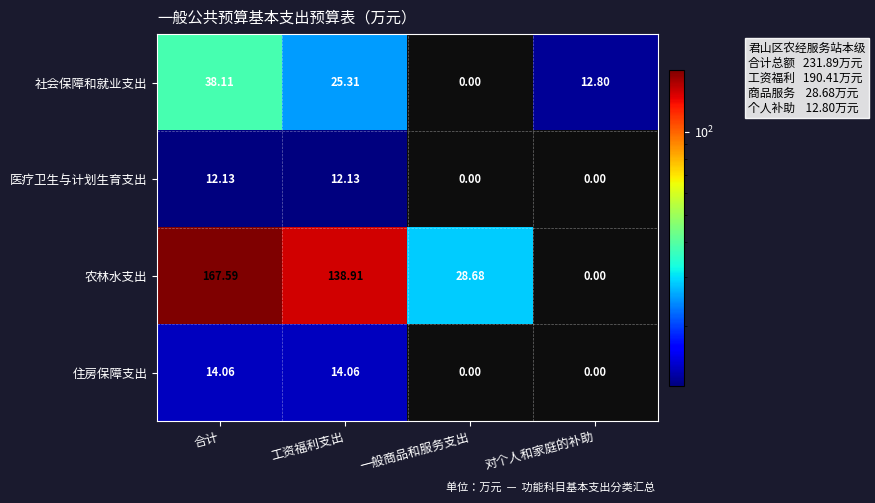

Which series has the largest total across all categories?

农林水支出